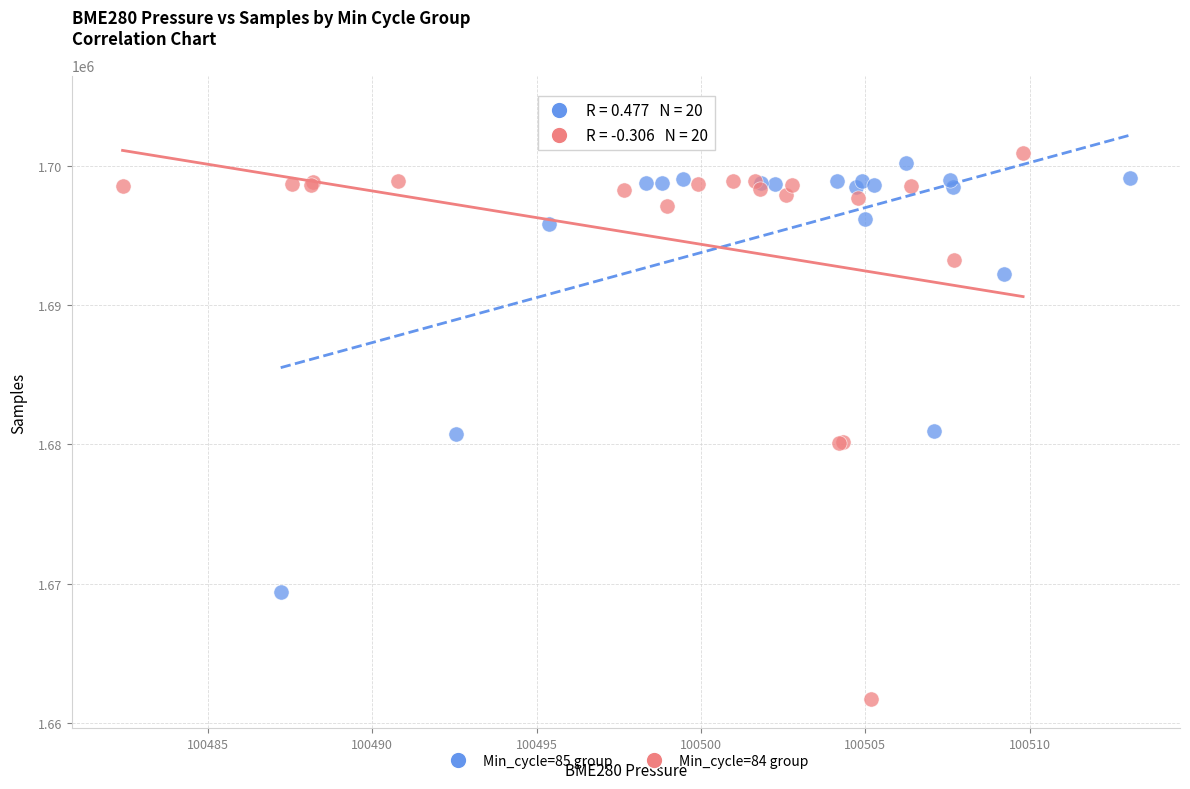

Which series reaches the minimum Y coordinate?

Min_cycle=84 group